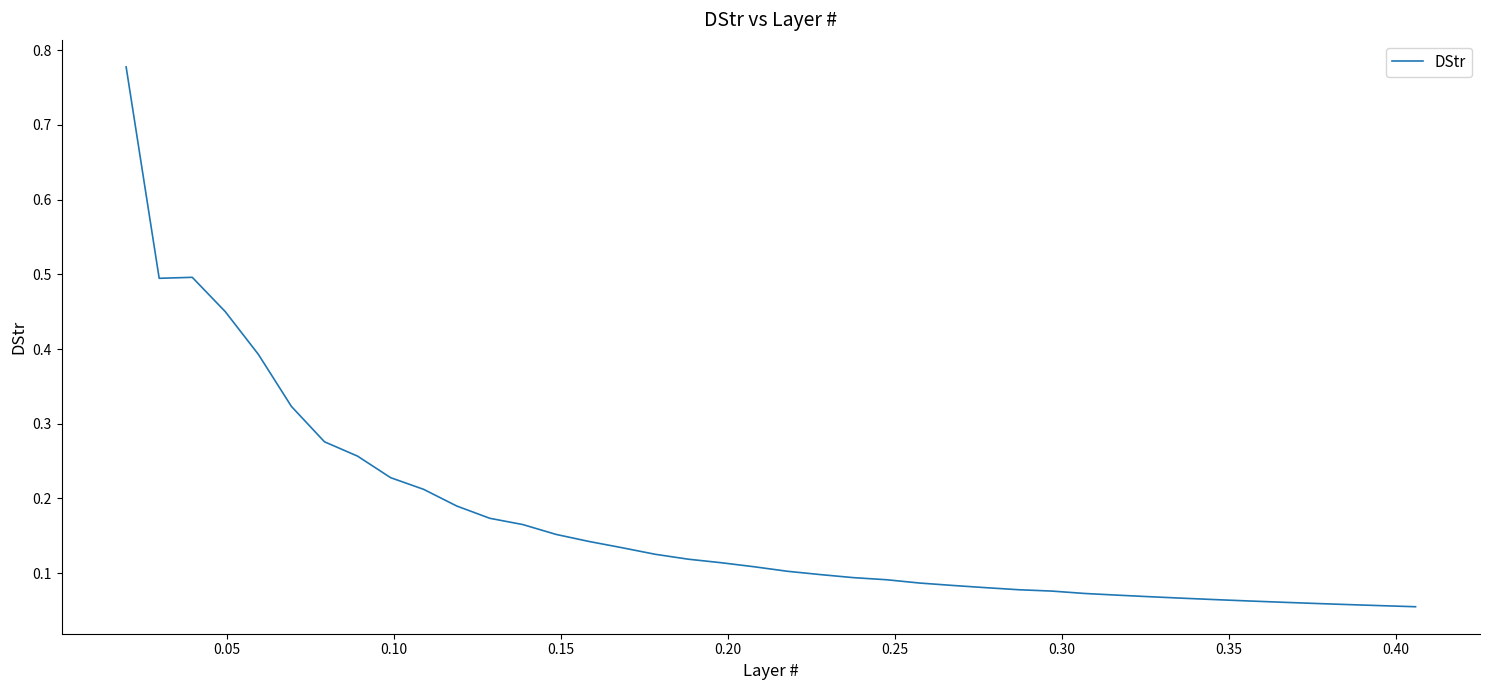

What is the difference between the maximum and minimum values?

0.7